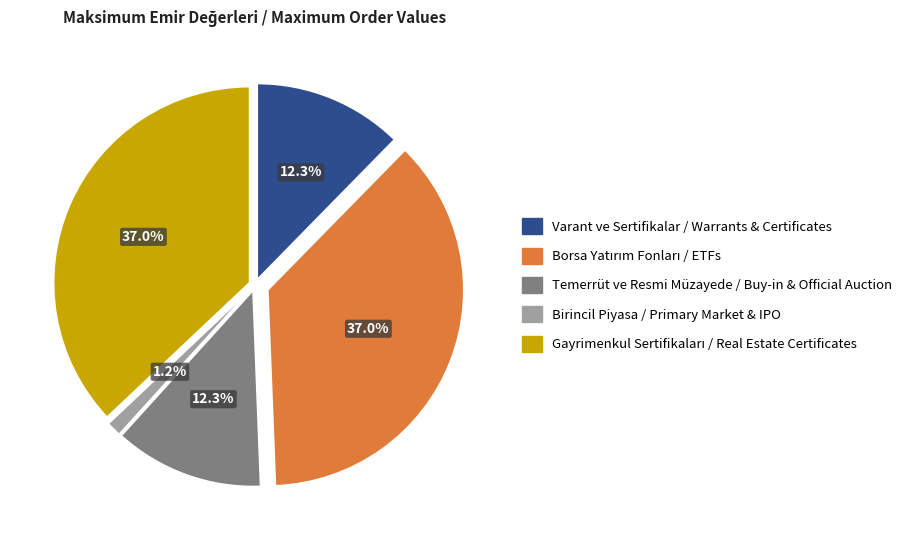

Is there any slice that represents more than half of the pie?

No